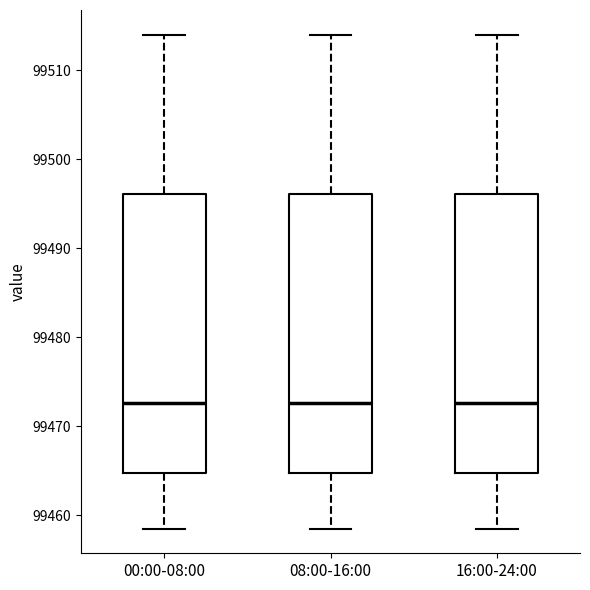

Where does the upper whisker of the box for 16:00-24:00 end on the y-axis? The values are not printed on the chart, so give them approximately, as read against the axis.

99514